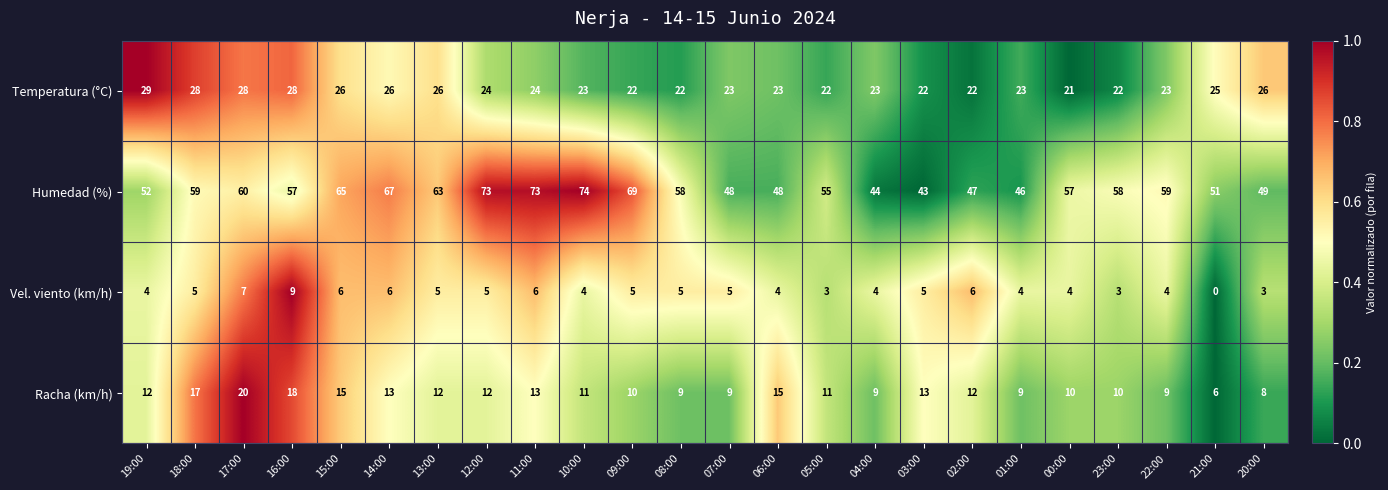

Where is Temperatura (°C) nearest to the value 25?

21:00